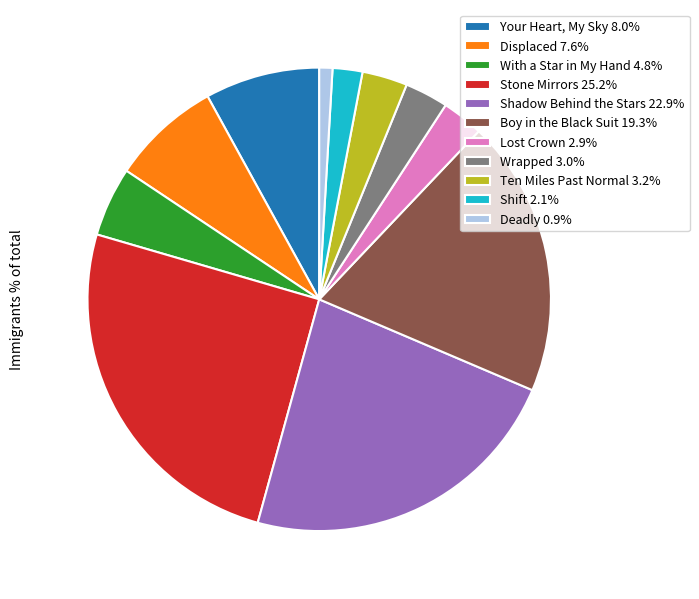

What is the smallest slice in the pie chart?

Deadly